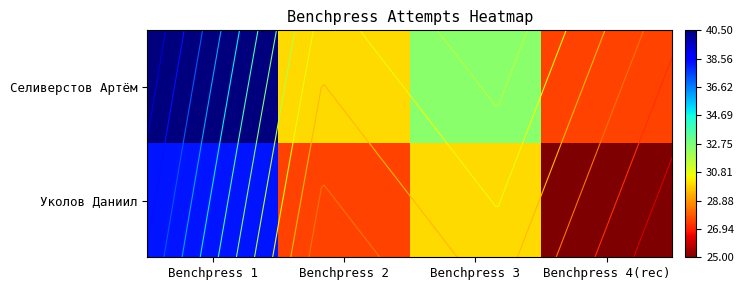

The Селиверстов Артём series shows 27.5 at Benchpress 4(rec). True or false?

True